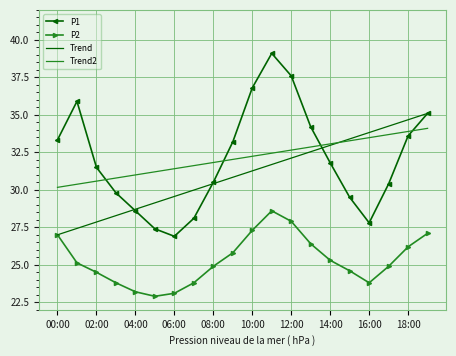

Which series has the widest spread of values?

P1